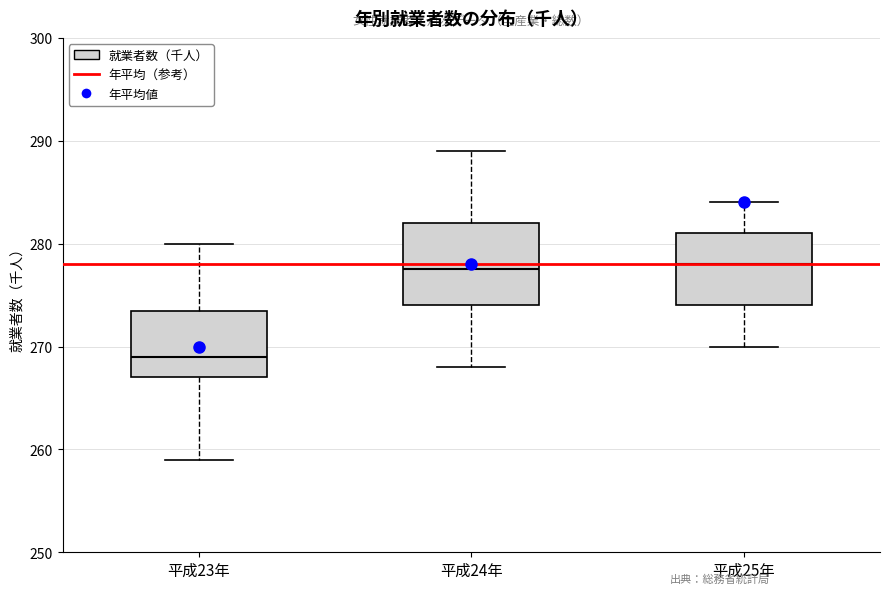

Where is the lower edge of the box for 平成25年 on the y-axis? The values are not printed on the chart, so give them approximately, as read against the axis.

274